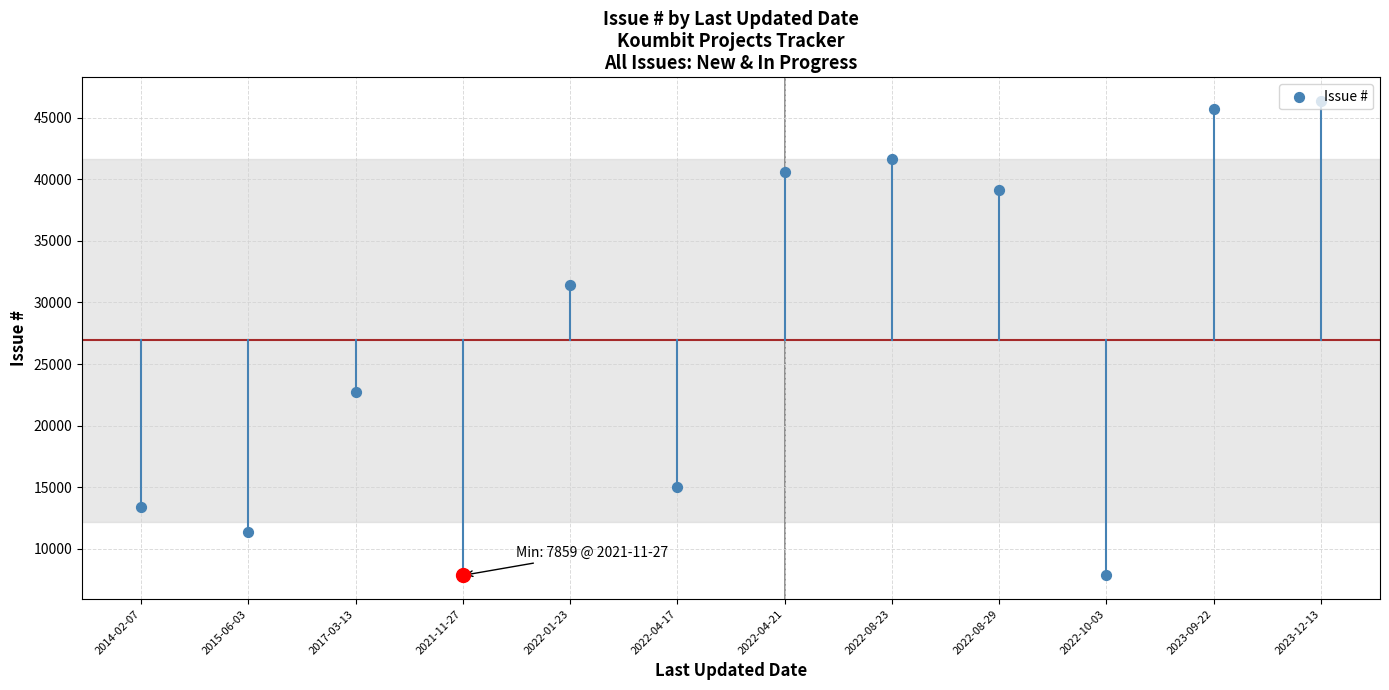

What is the change in value from 2022-08-29 to 2022-10-03?

-31238